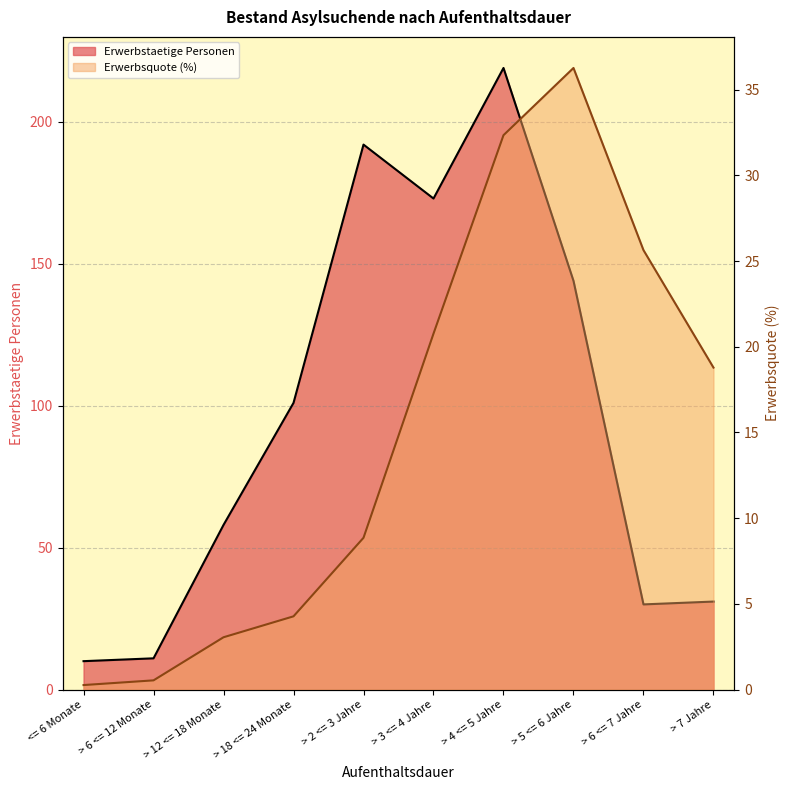

True or false: Erwerbstaetige Personen and Erwerbsquote intersect in this chart.

False